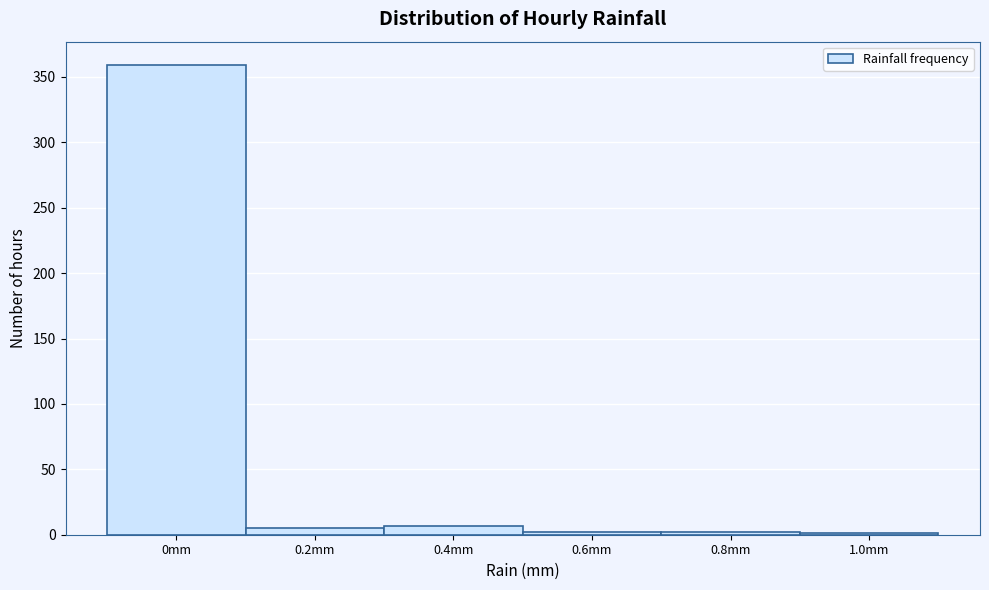

What is the sum of all values?

376